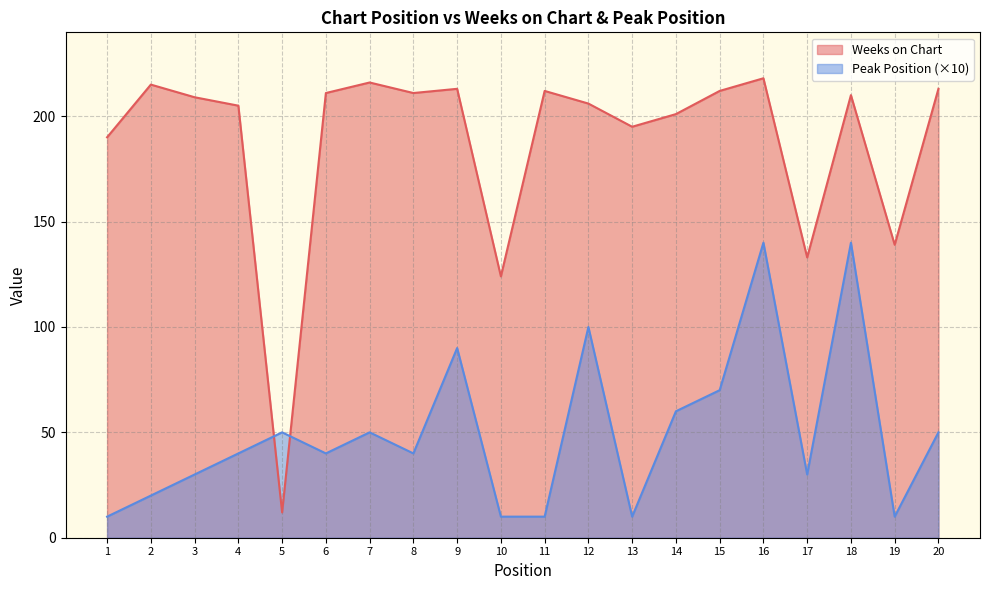

What is the difference between the second highest and second lowest values in the Peak Position series?

130